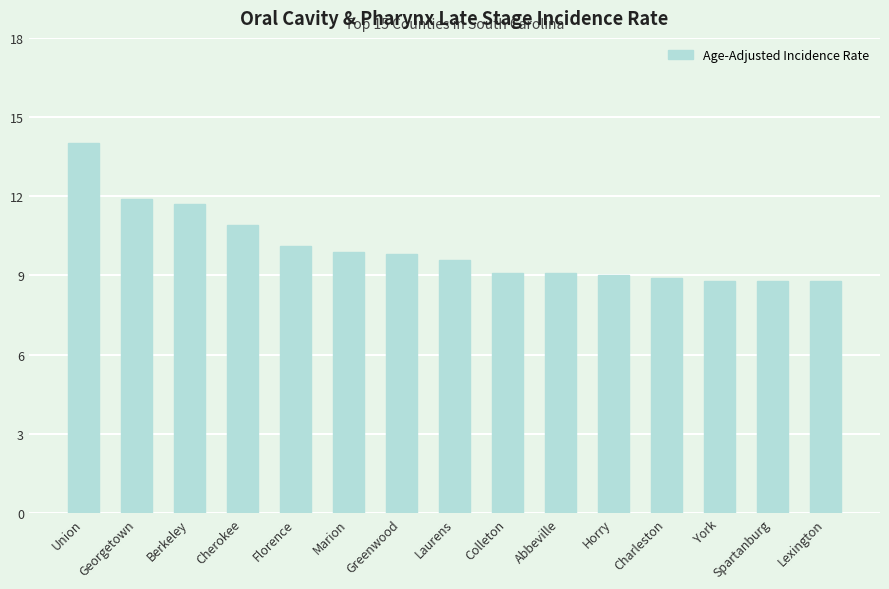

True or false: the data shows 3.5 at Greenwood.

False